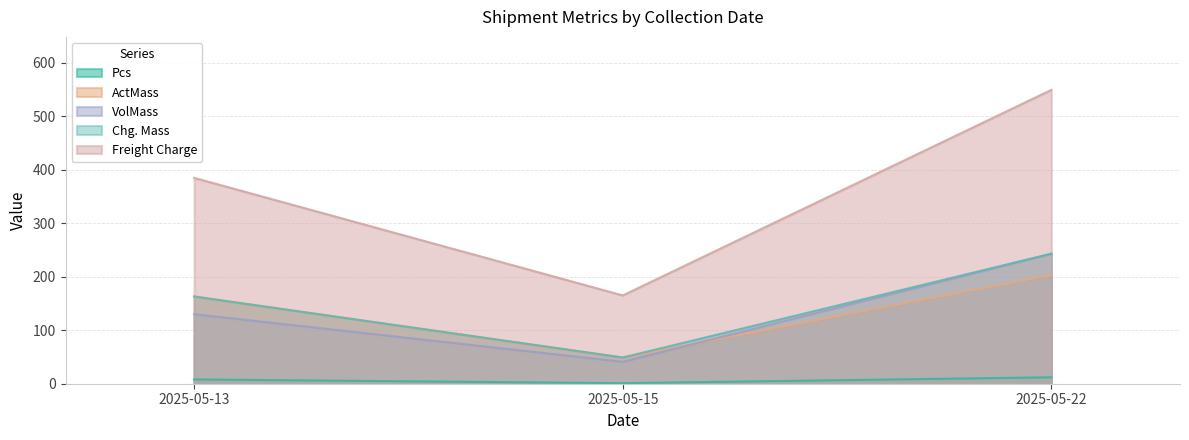

What value does the Chg. Mass series have at 2025-05-22?

243.0